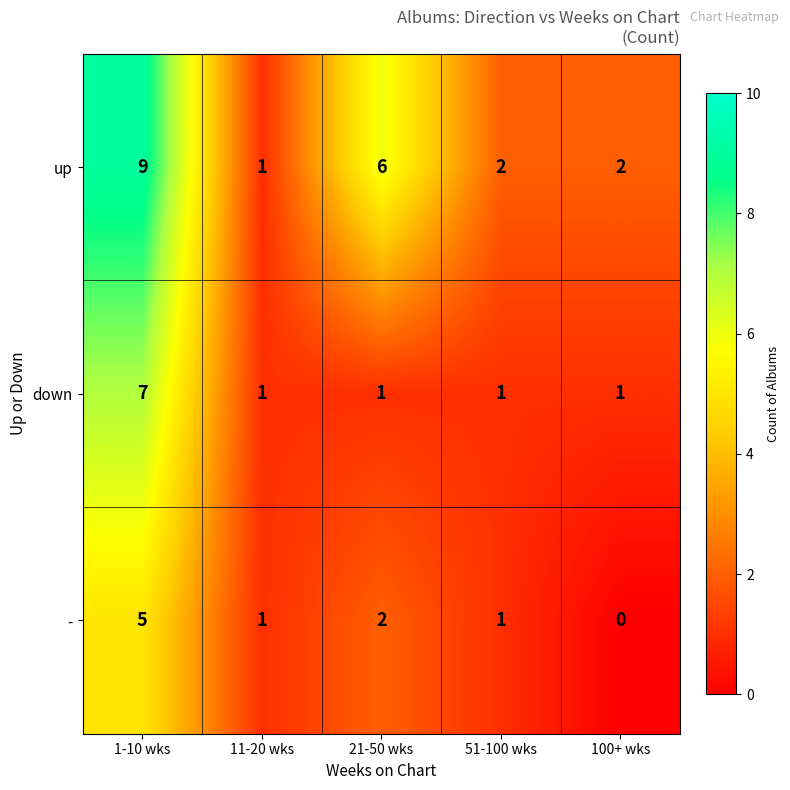

The up series shows 2 at 100+ wks. True or false?

True